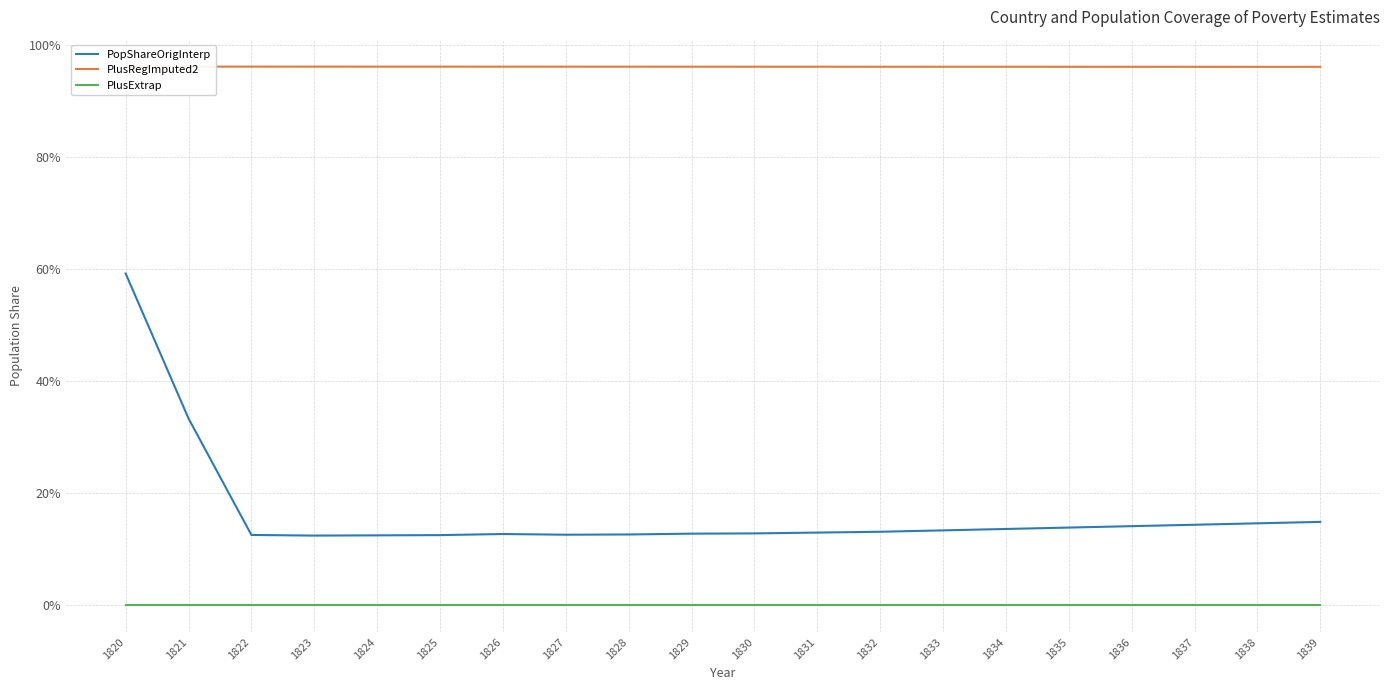

What is the sum of all PopShareOrigInterp values?

3.3